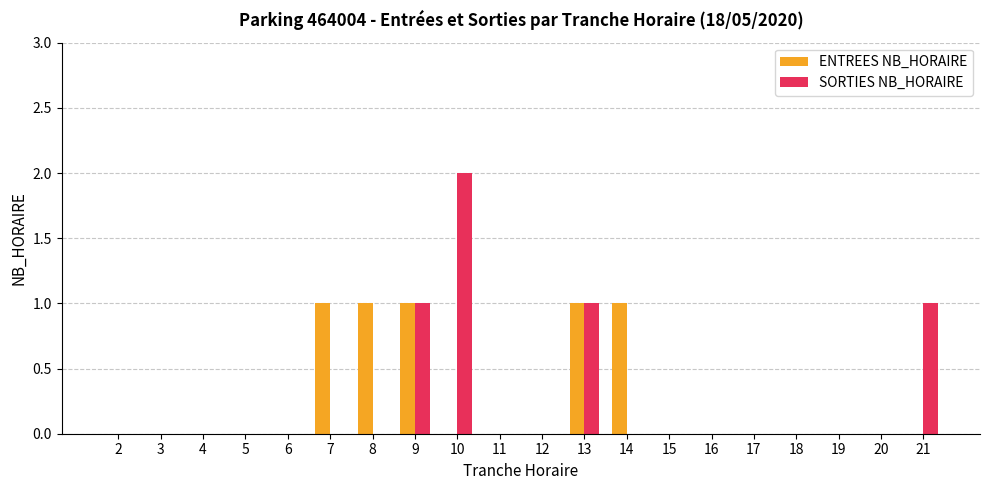

True or false: ENTREES NB_HORAIRE has a value of 1 at 9.

True